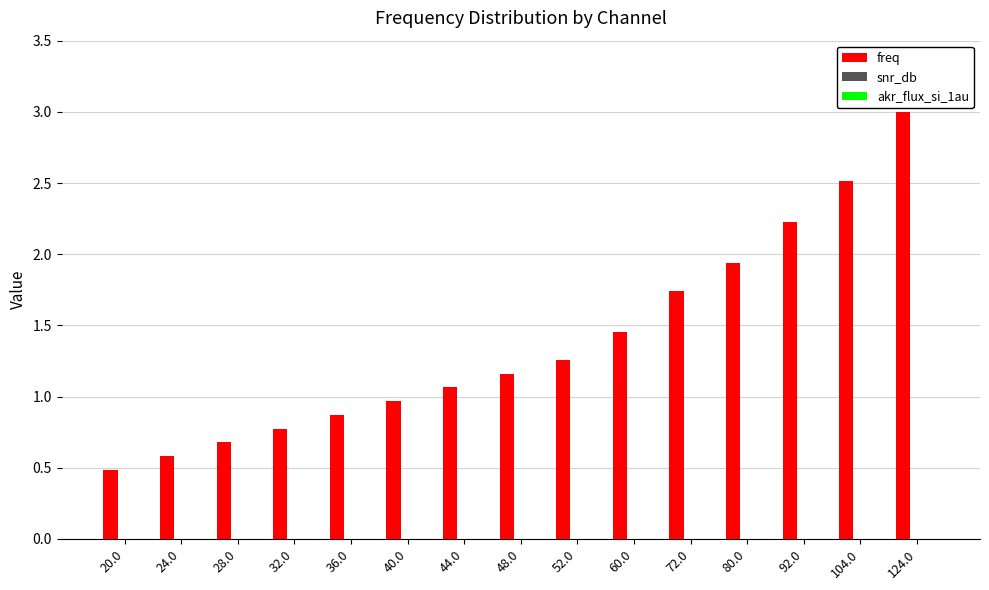

What position from the right is 124.0?

1